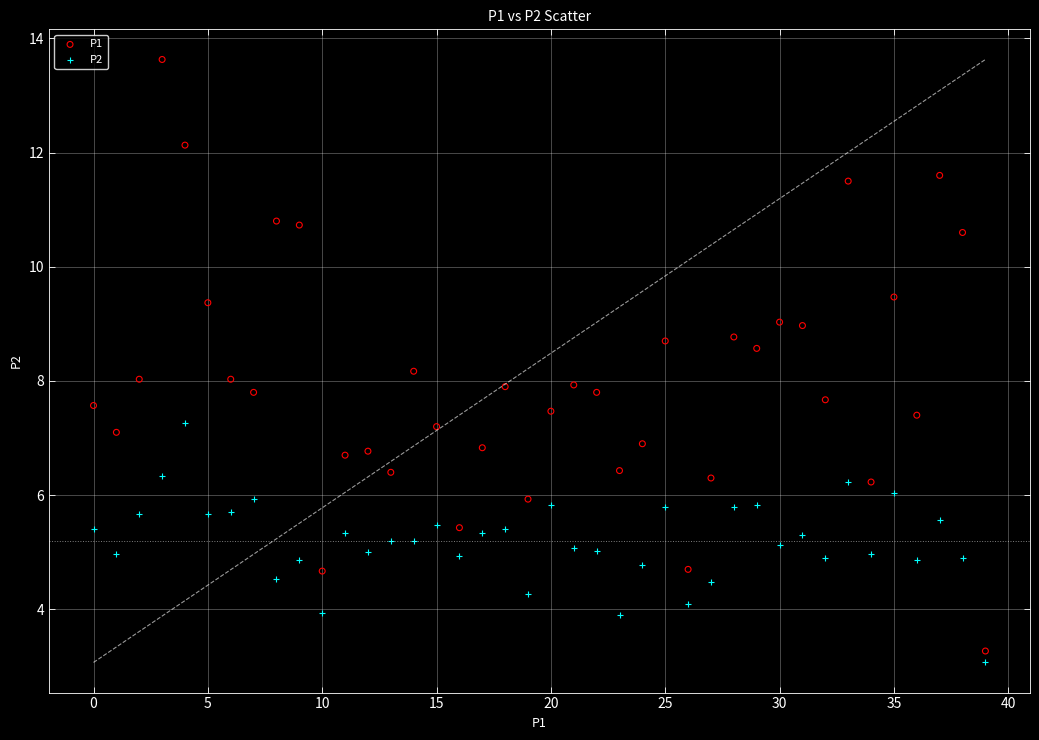

Which series reaches the maximum Y coordinate?

P1